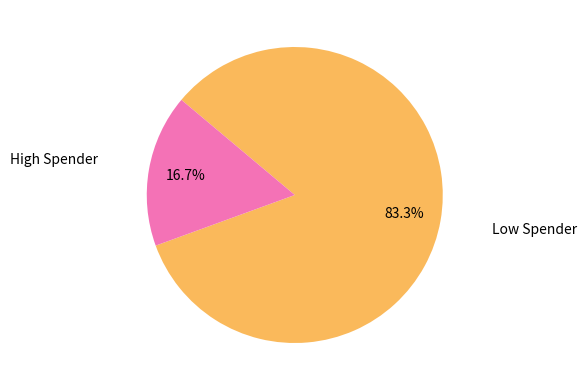

Rank the categories by value from lowest to highest.

High Spender, Low Spender